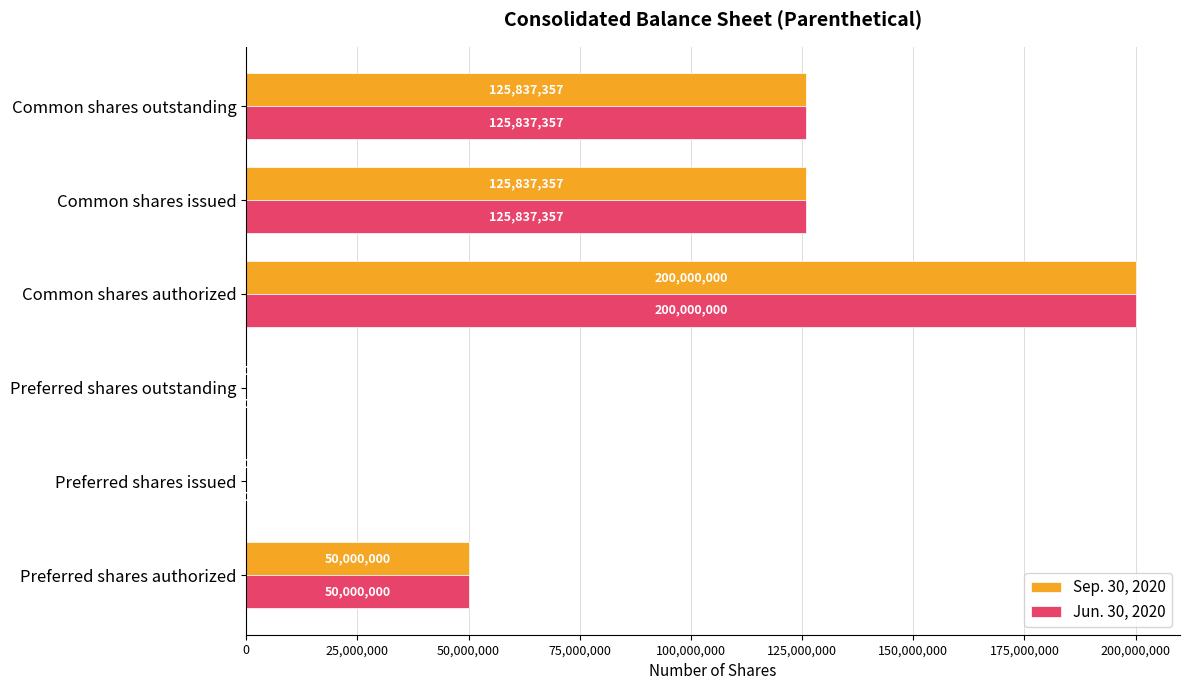

How many Jun. 30, 2020 values are between 0 and 125837357?

5